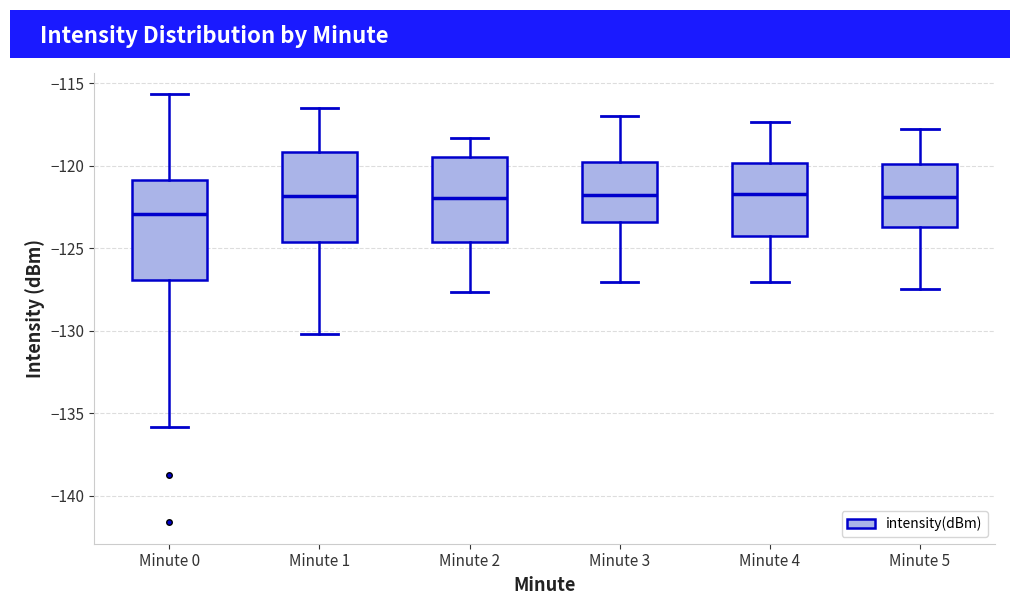

Which box's median line is the lowest?

Minute 0